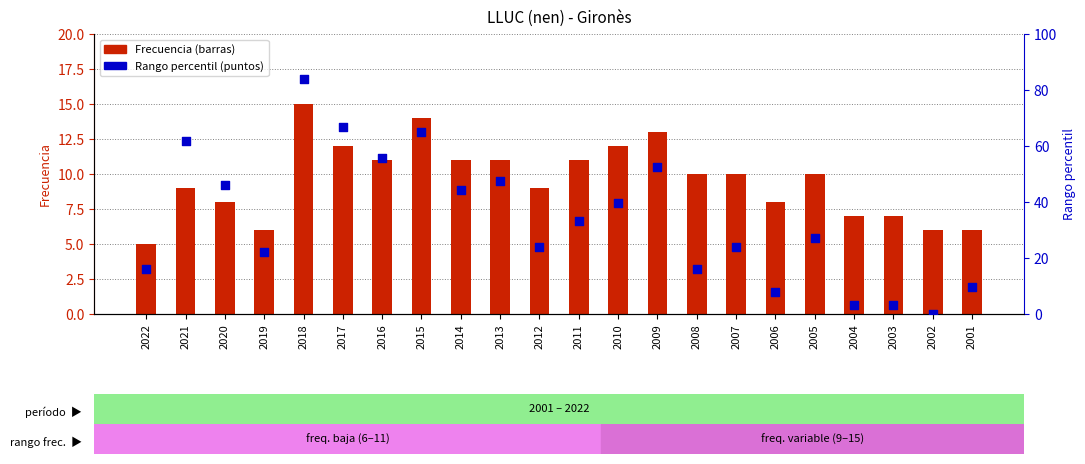

Which series has the largest Y range (max minus min)?

Rango percentil (estimado)